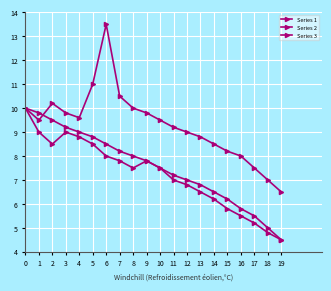

True or false: Series 2 and Series 3 cross at least once.

False